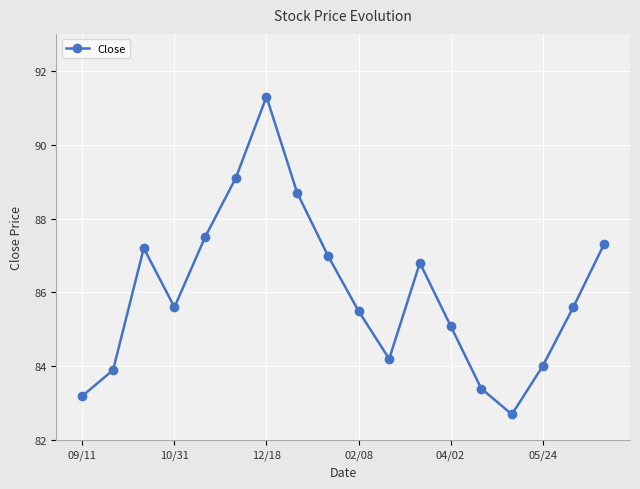

What is the difference between the maximum and minimum values?

8.6